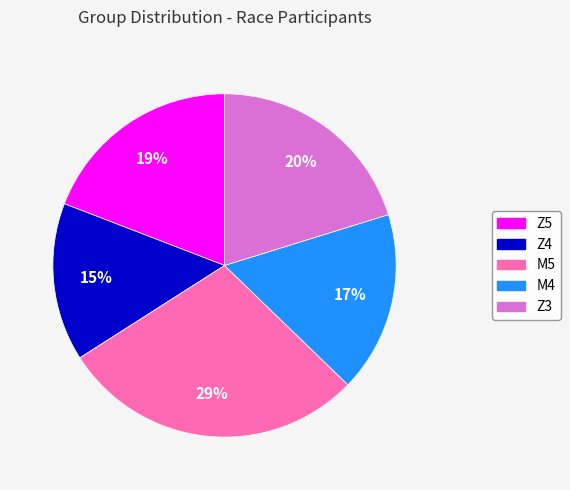

Which slice is the largest?

M5